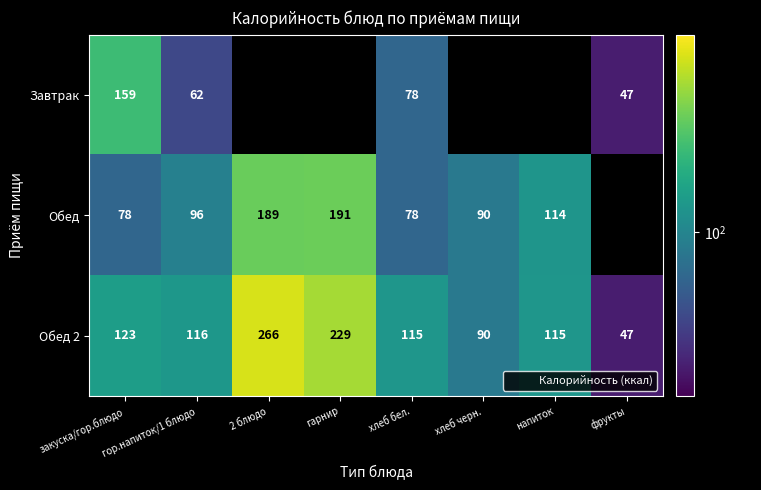

Count the number of categories in the chart.

8